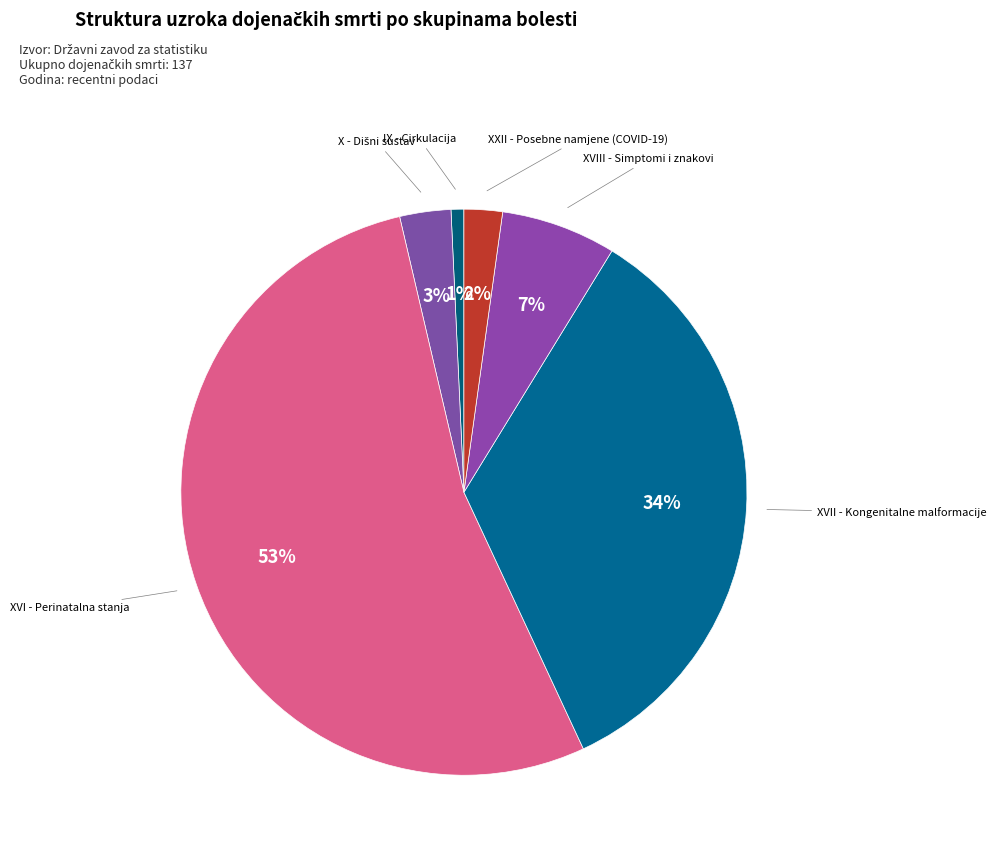

How many segments does this pie chart have?

6